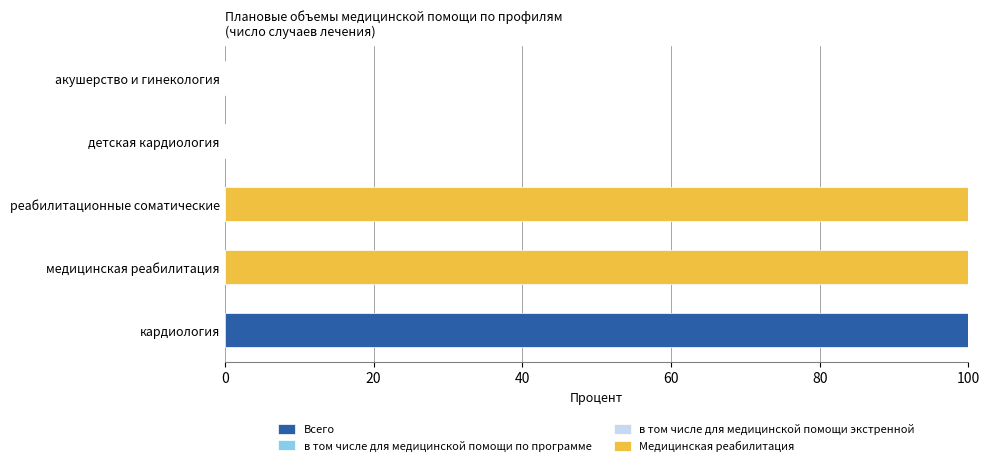

What is the total value across all series at реабилитационные соматические?

100